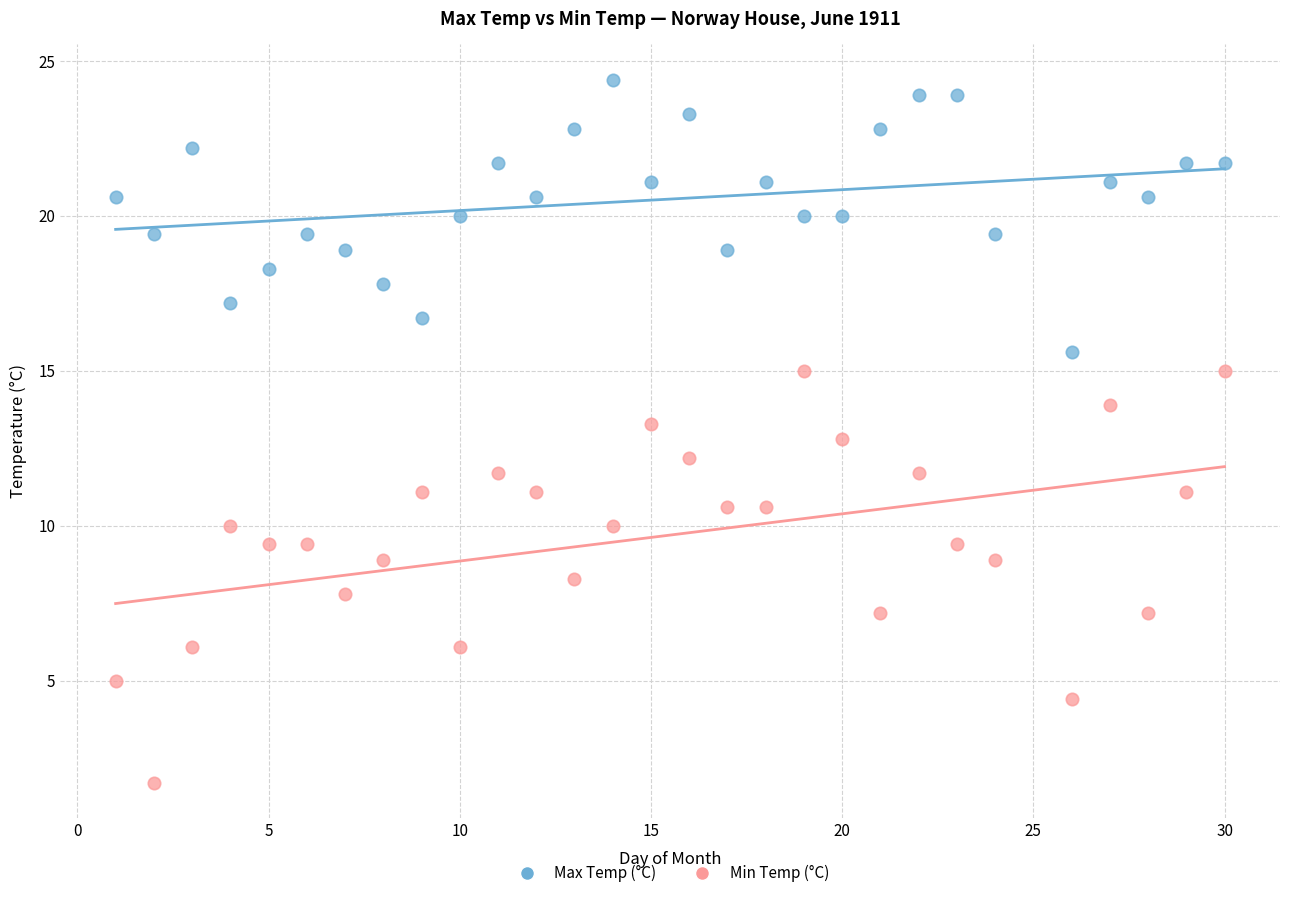

Which series has the largest Y range (max minus min)?

Min Temp (°C)